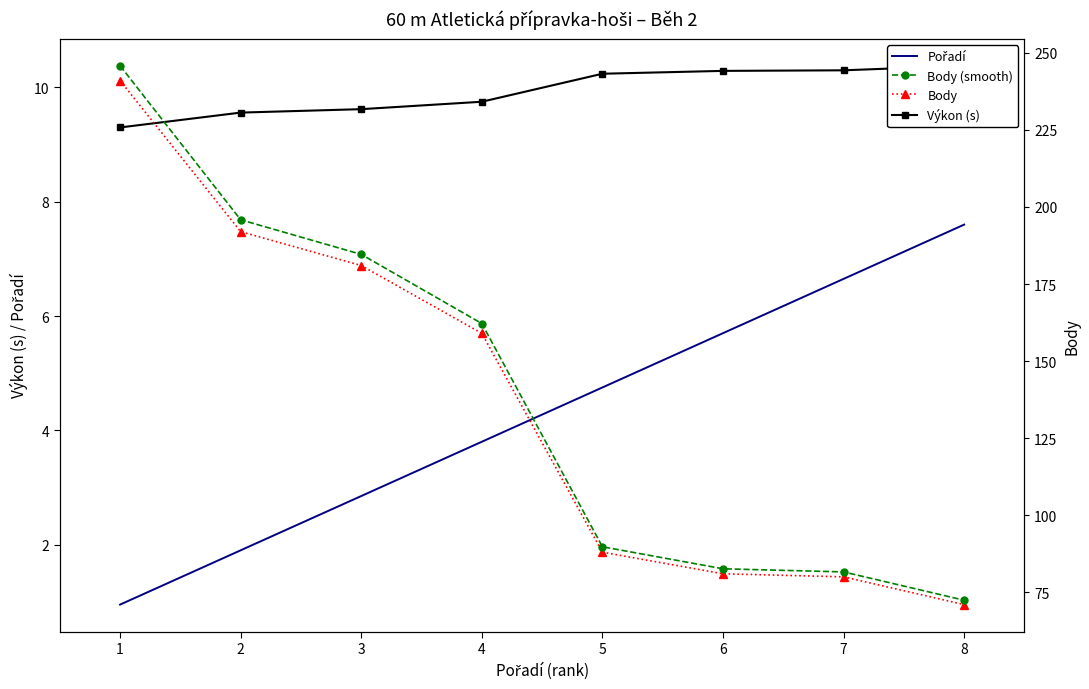

Rank the series by their maximum value, from lowest to highest.

Pořadí, Výkon (s), Body, Body (smooth)